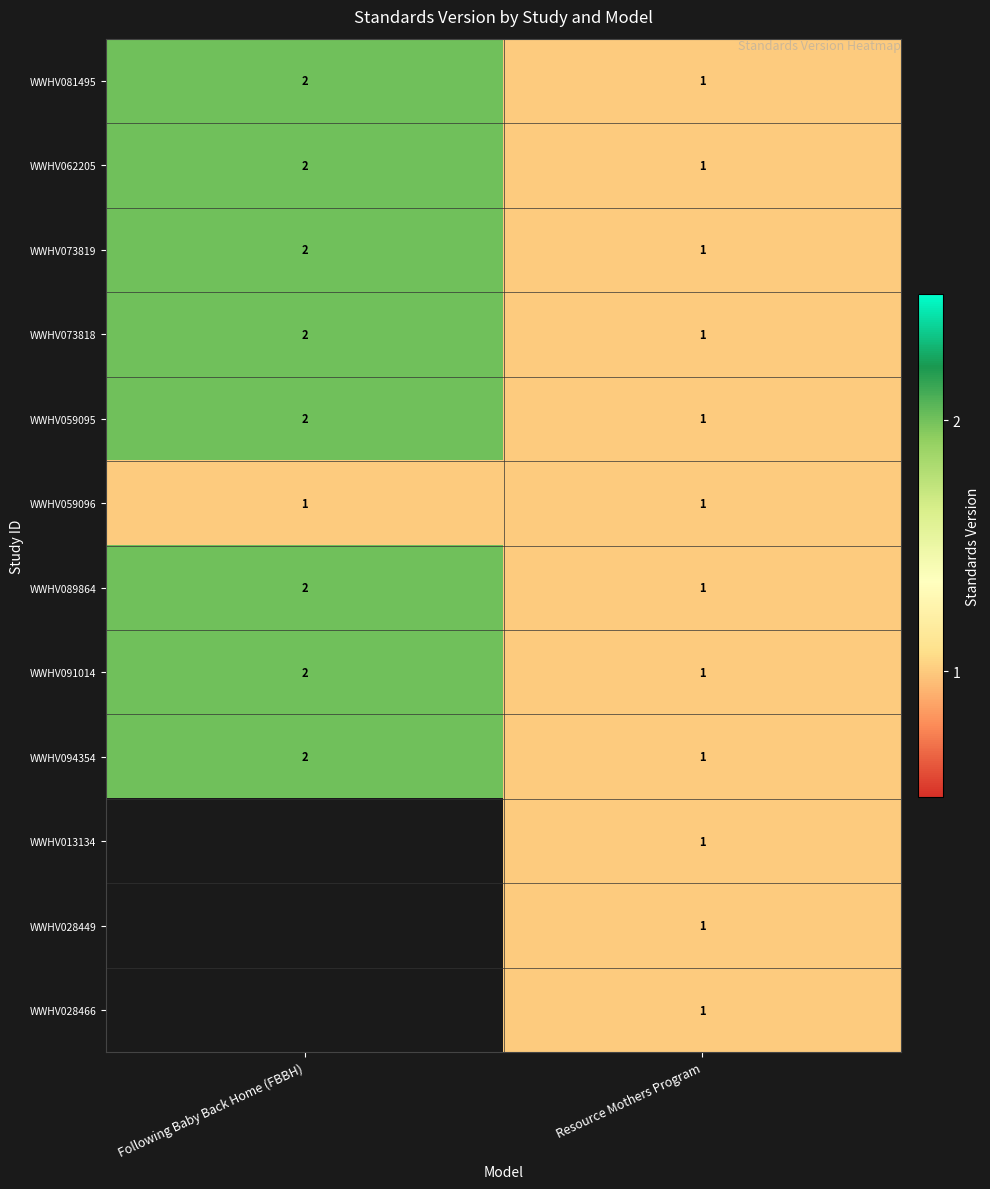

What is the total value across all series at Resource Mothers Program?

12